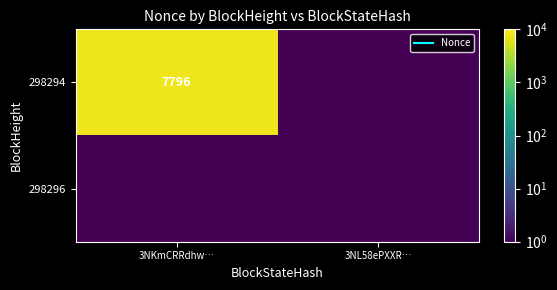

List the series in order of their peak value, highest first.

298294, 298296